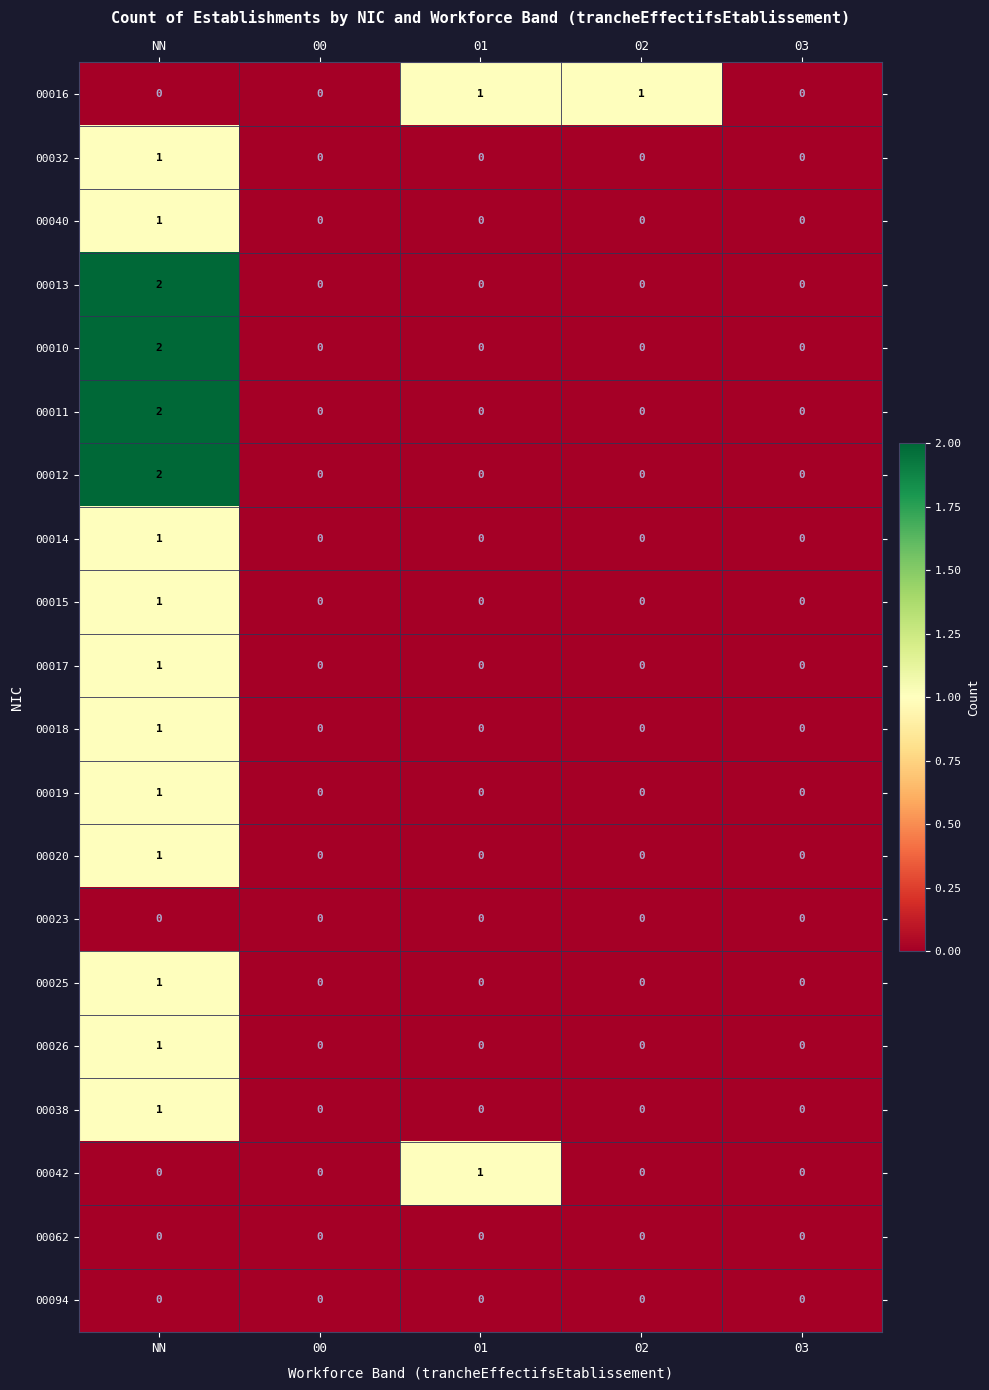

Which category has the highest value across all series?

NN